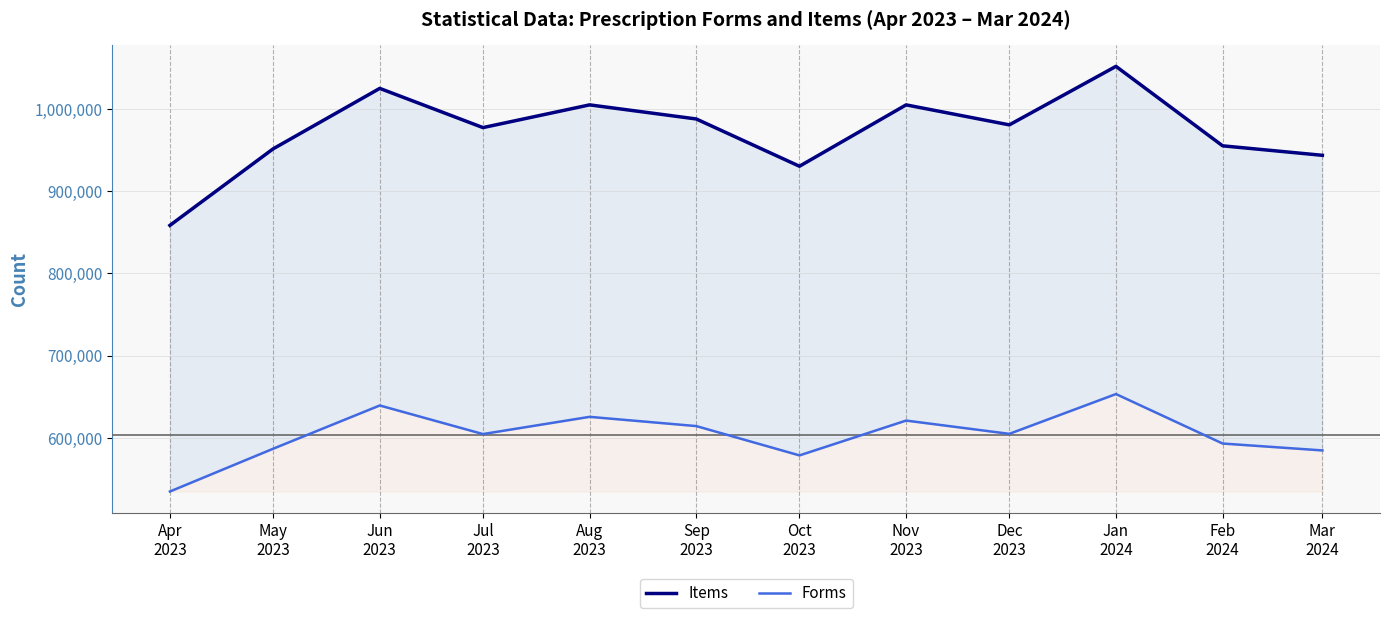

True or false: Forms and Items cross at least once.

False